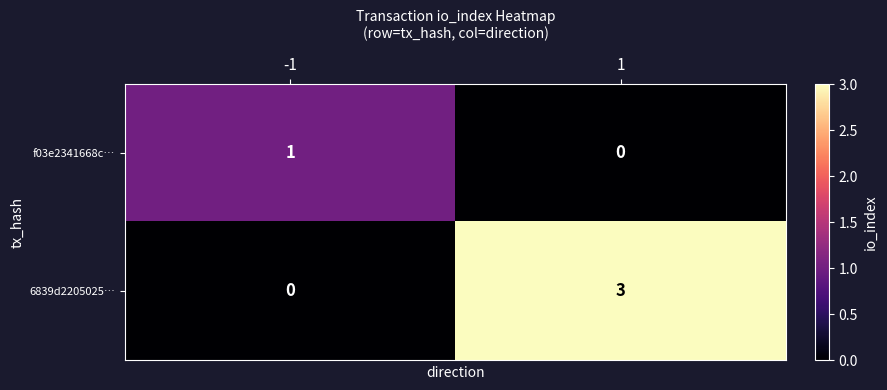

Rank the series by their average value, from lowest to highest.

f03e2341668c…, 6839d2205025…